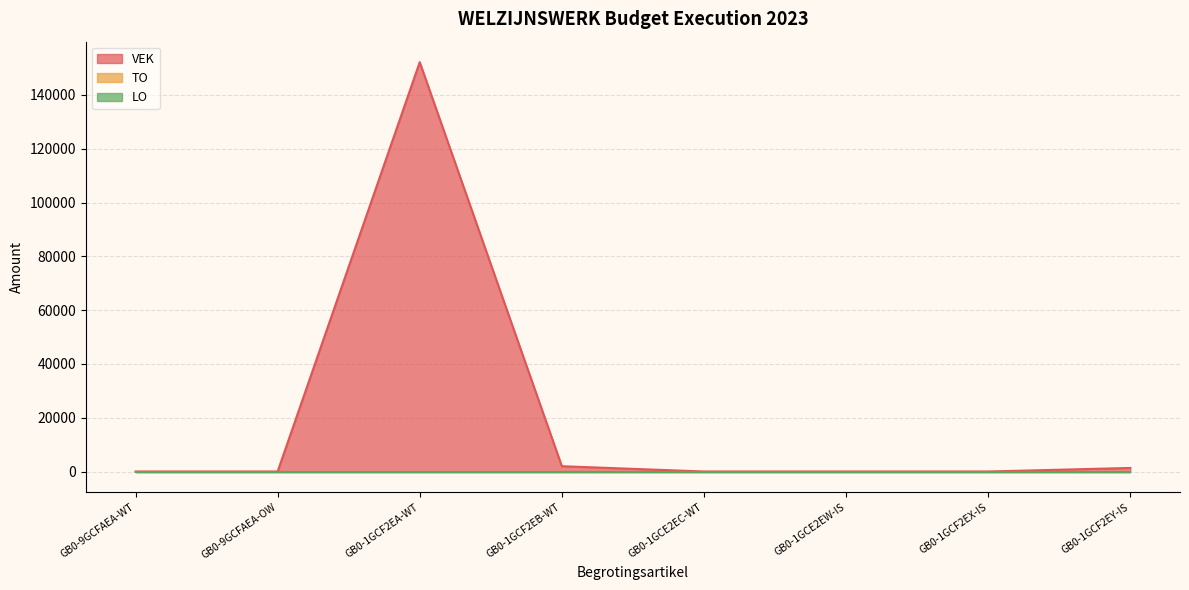

Reading right to left, transcribe all the data shown in this chart.

VEK: 1329	0	0	0	1979	152179	0	0
TO: 0	0	0	0	0	0	0	0
LO: 0	0	0	0	0	0	0	0